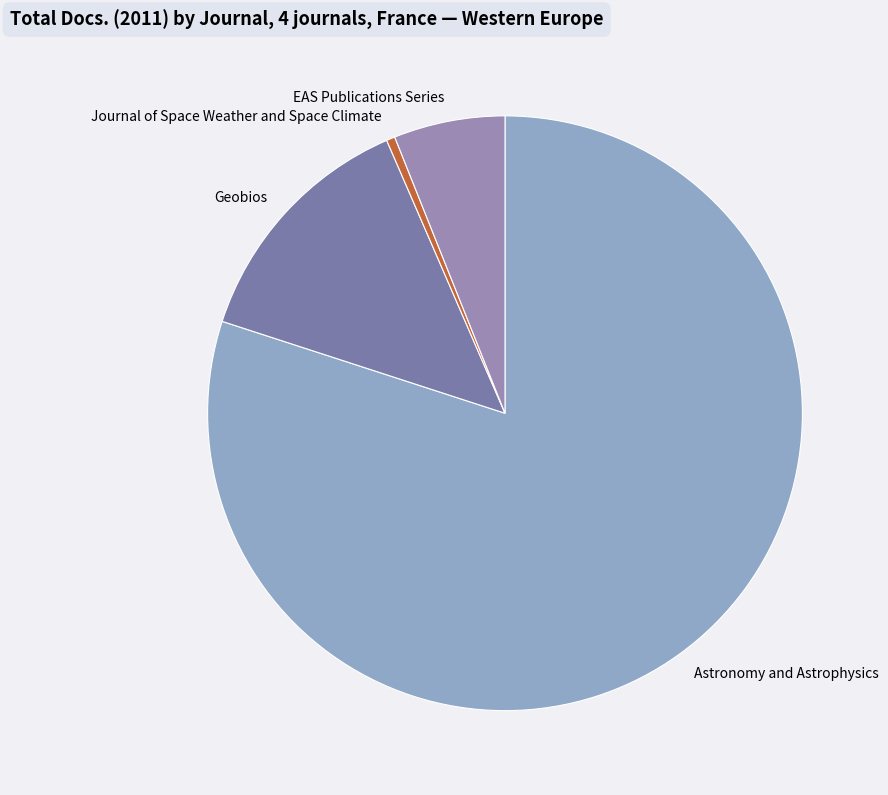

Combined, do Journal of Space Weather and Space Climate and Astronomy and Astrophysics account for over 50%?

Yes